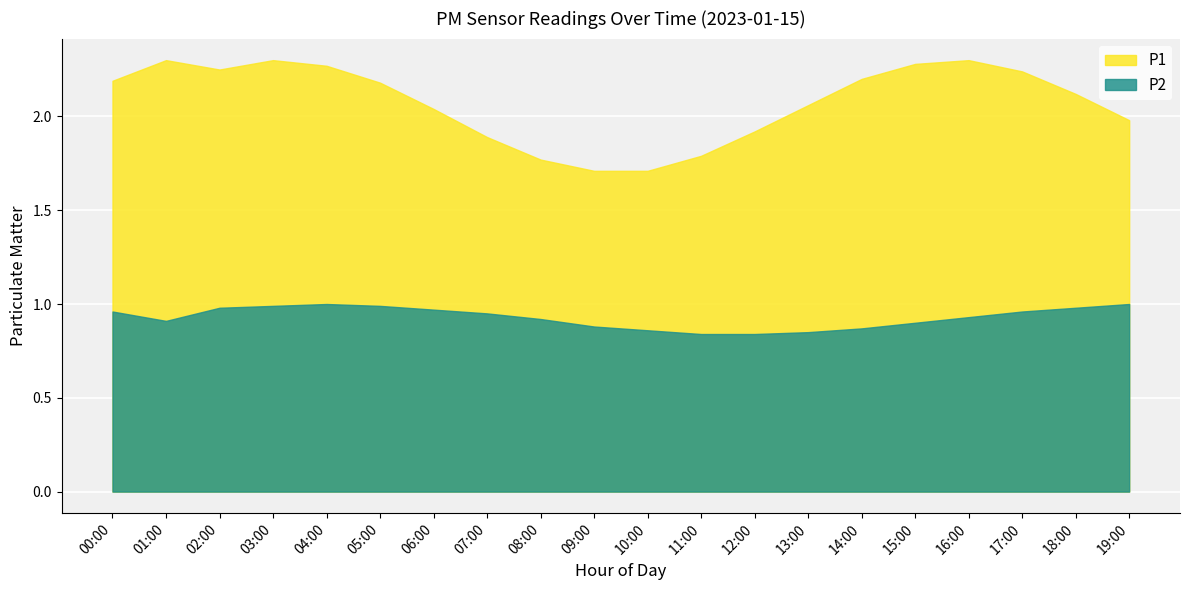

The P2 series shows 0.3 at 07:00. True or false?

False